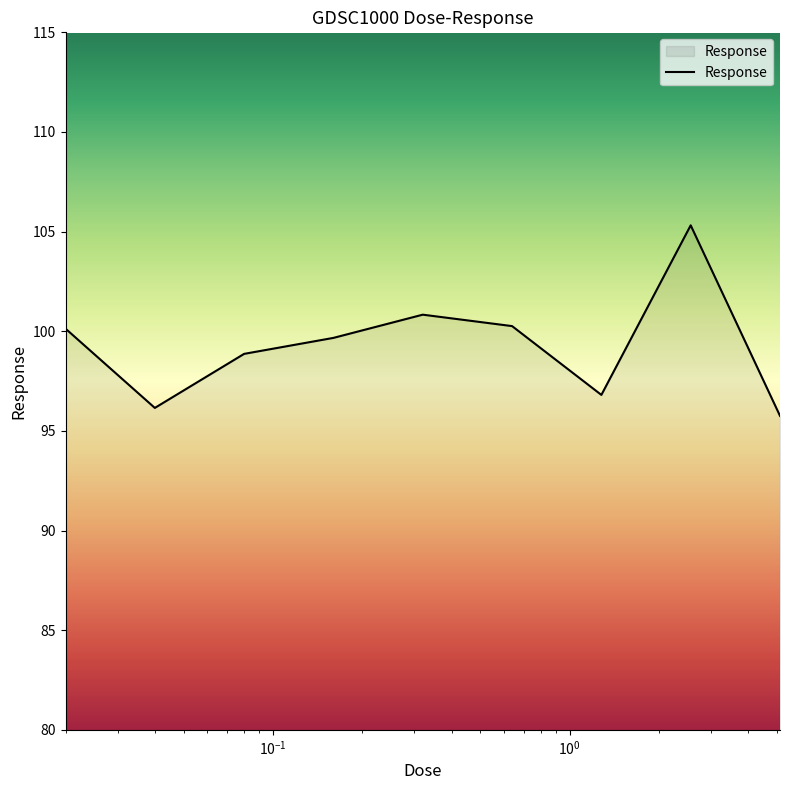

What is the greatest value displayed?

105.3